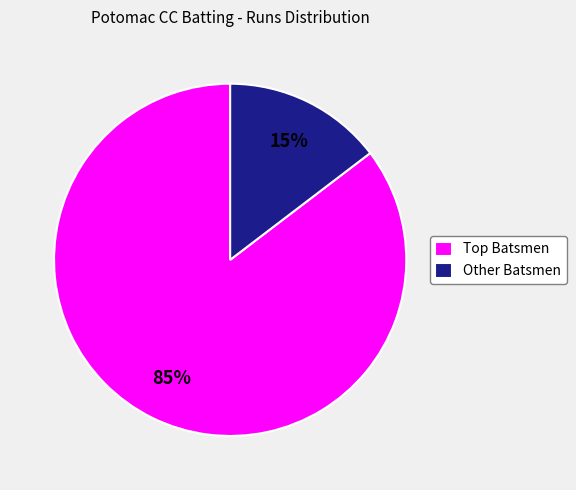

Rank the categories by value from highest to lowest.

Top Batsmen, Other Batsmen